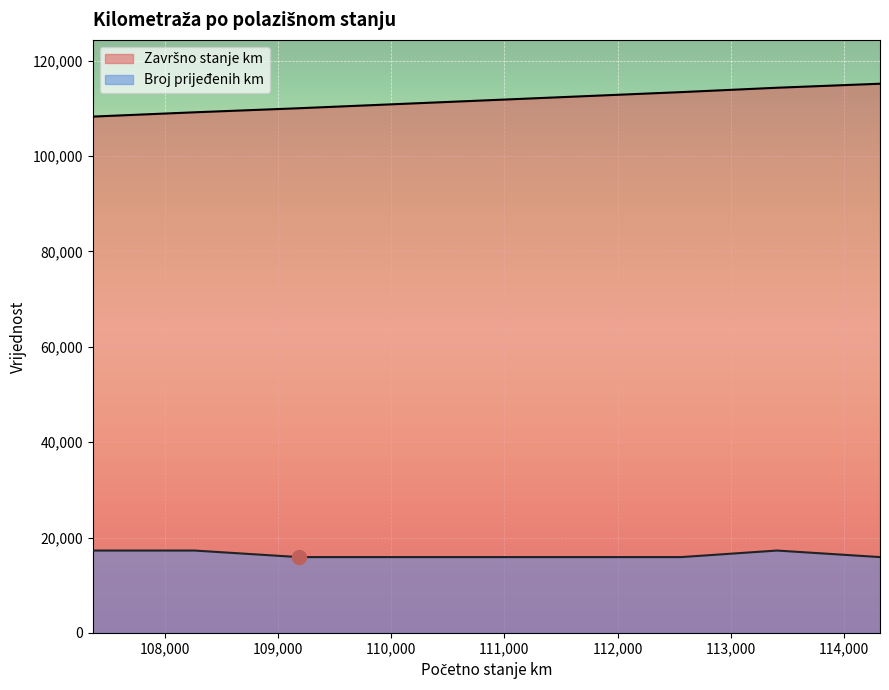

At how many categories does at least one series exceed 55128?

9